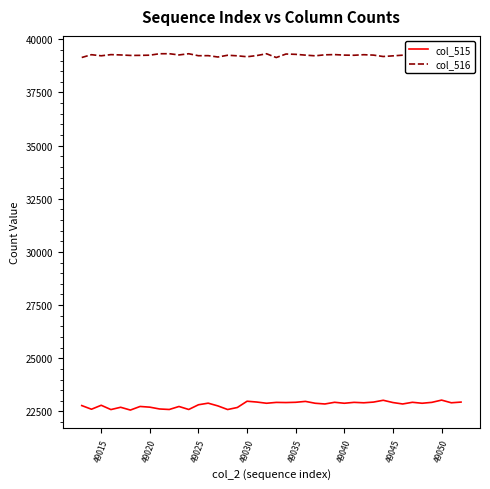

What is the smallest value displayed?

22565